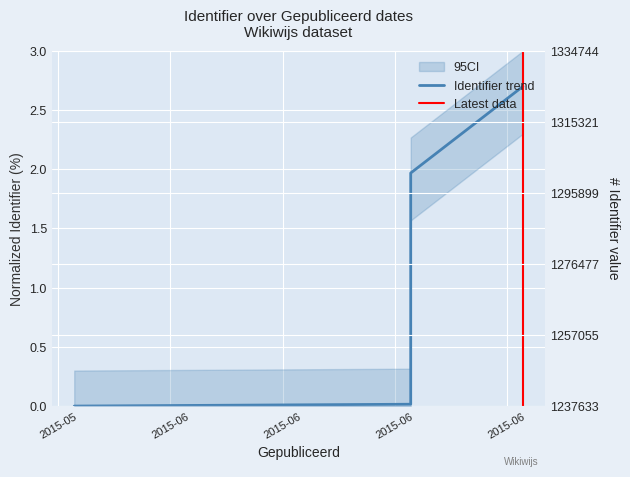

What is the sum of the values at 2015-05-27 and 2015-06-17?

2.0